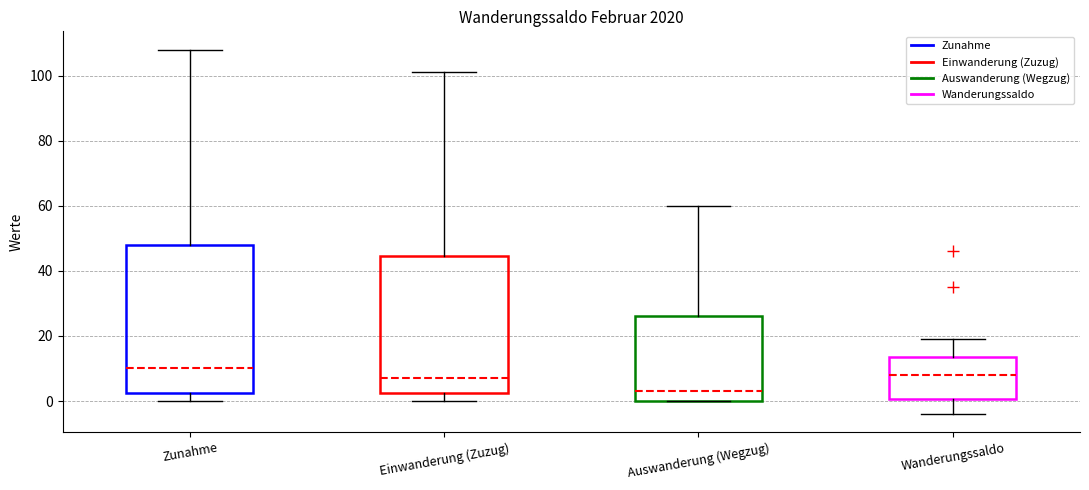

Where is the lower edge of the box for Auswanderung (Wegzug) on the y-axis? The values are not printed on the chart, so give them approximately, as read against the axis.

0